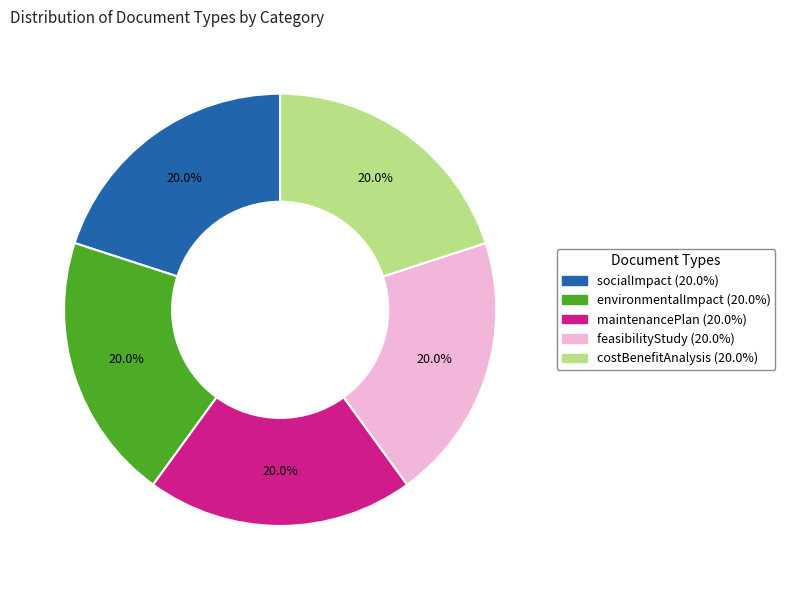

To the nearest percent, what percentage of the pie is socialImpact?

20%